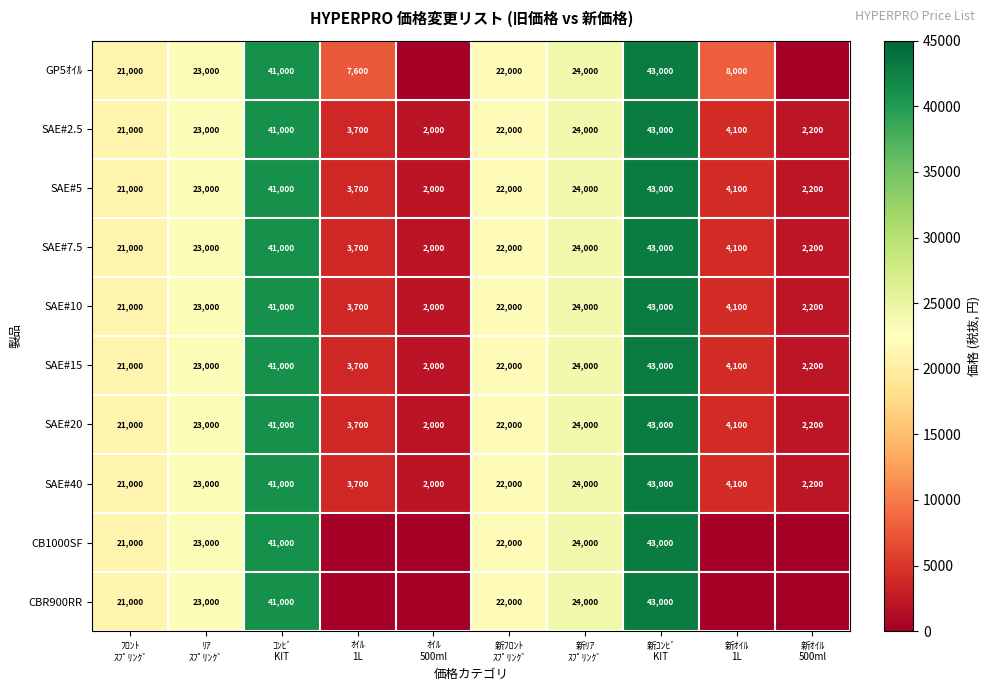

What is the spread (max minus min) of values at ｵｲﾙ
1L?

7600